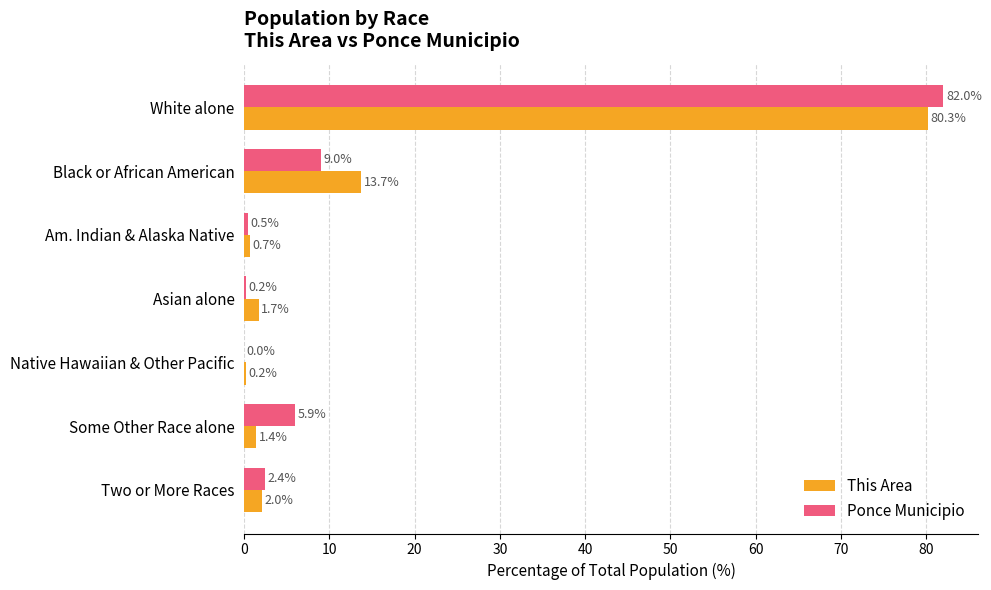

The This Area series shows 1.4 at Some Other Race alone. True or false?

True